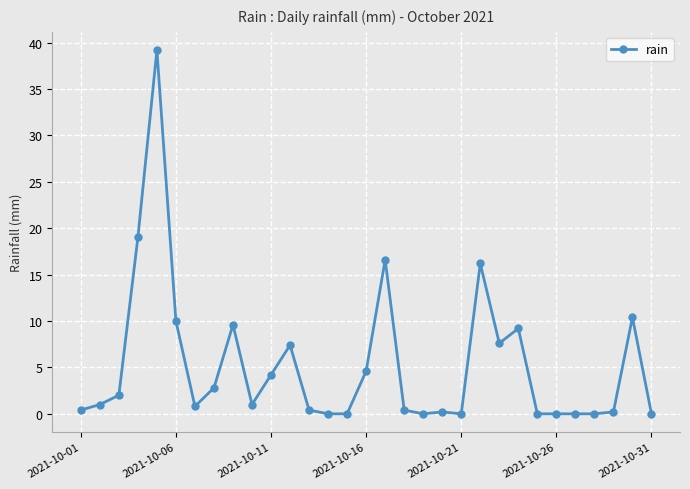

True or false: there are more than 1 points higher than both neighbors.

True